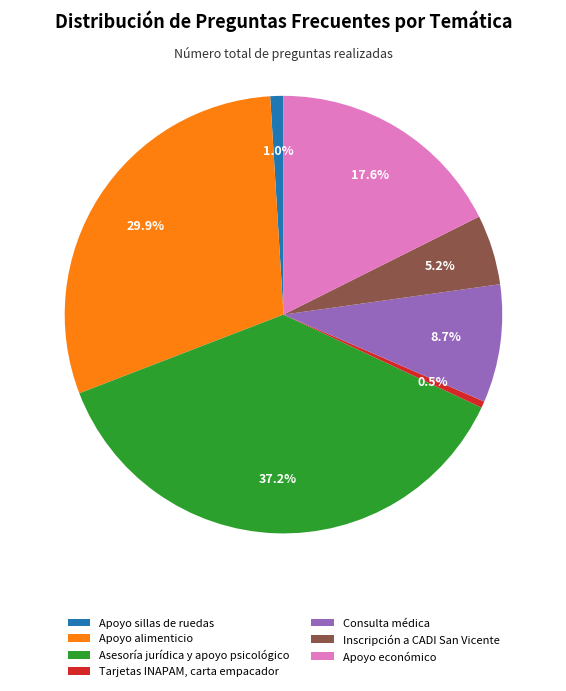

To the nearest percent, what percentage of the pie is Asesoría jurídica y apoyo psicológico?

37%